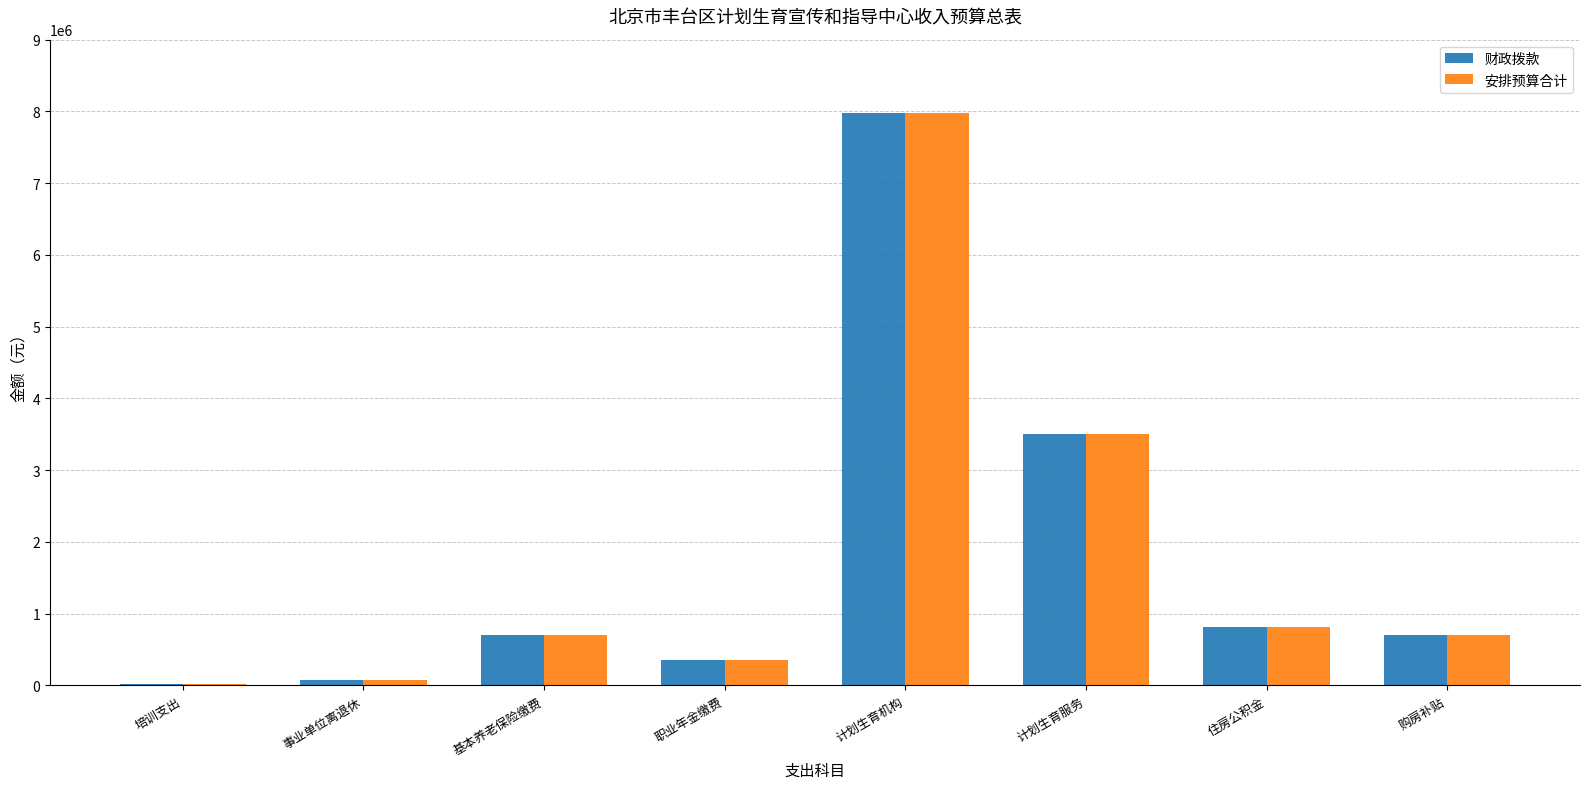

How many groups of bars are there?

8